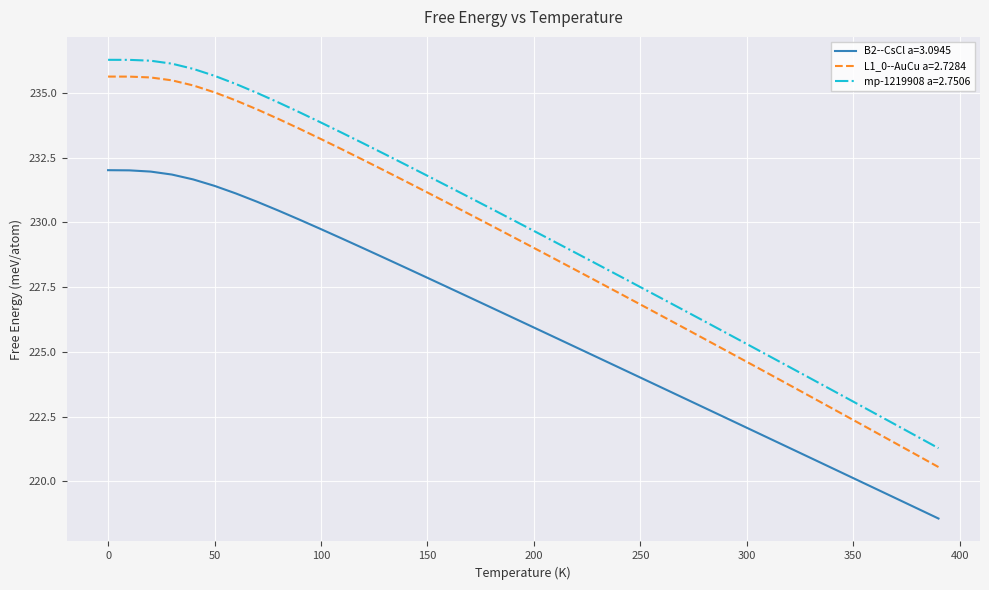

Rank the series by their average value, from highest to lowest.

mp-1219908 a=2.7506, L1_0--AuCu a=2.7284, B2--CsCl a=3.0945